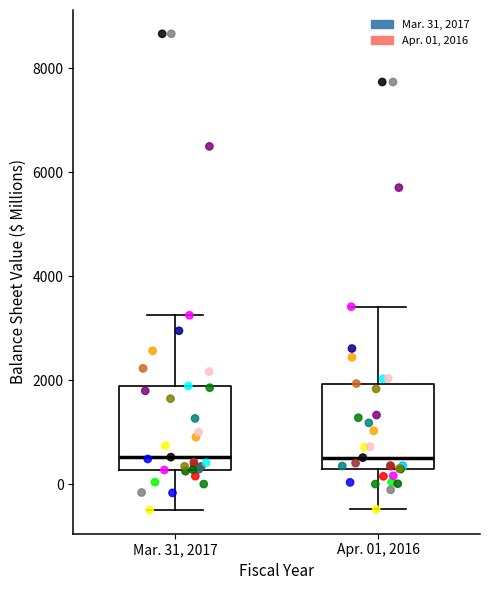

Reading left to right, read every box against the y-axis: the position of its median line, the range the box covers, and the ends of its whiskers. The values are not printed on the chart, so give them approximately, as read against the axis.

Mar. 31, 2017: median 600, box 200 to 1800, whiskers -400 to 3200
Apr. 01, 2016: median 600, box 200 to 2000, whiskers -400 to 3400